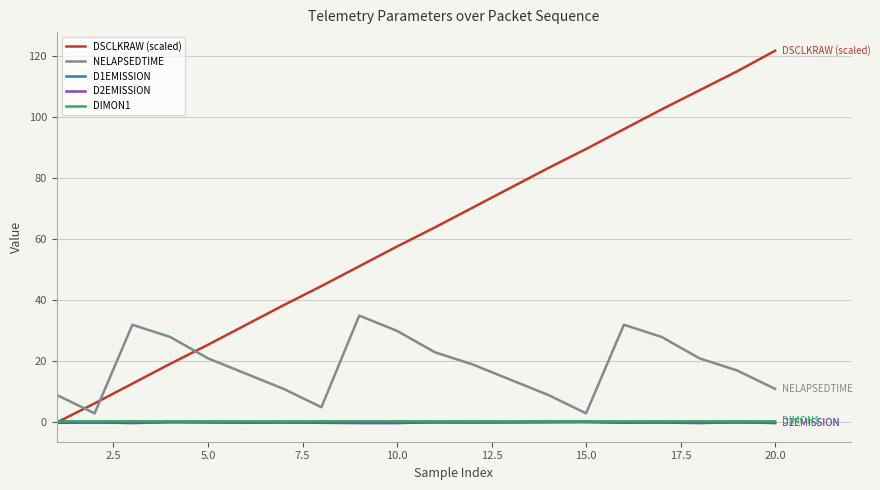

What is the maximum value shown in the chart?

121.7